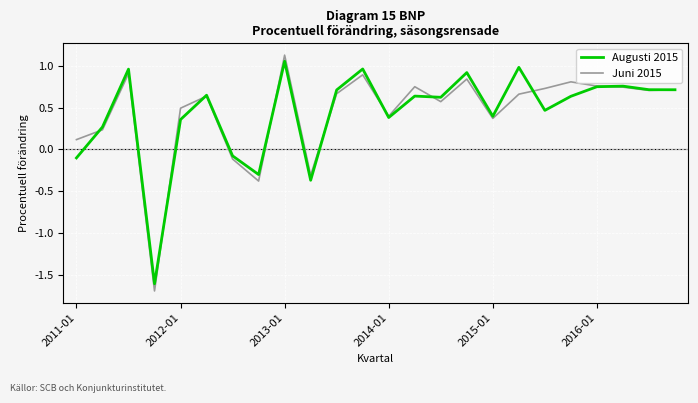

Which series has the largest range (max minus min)?

Juni 2015